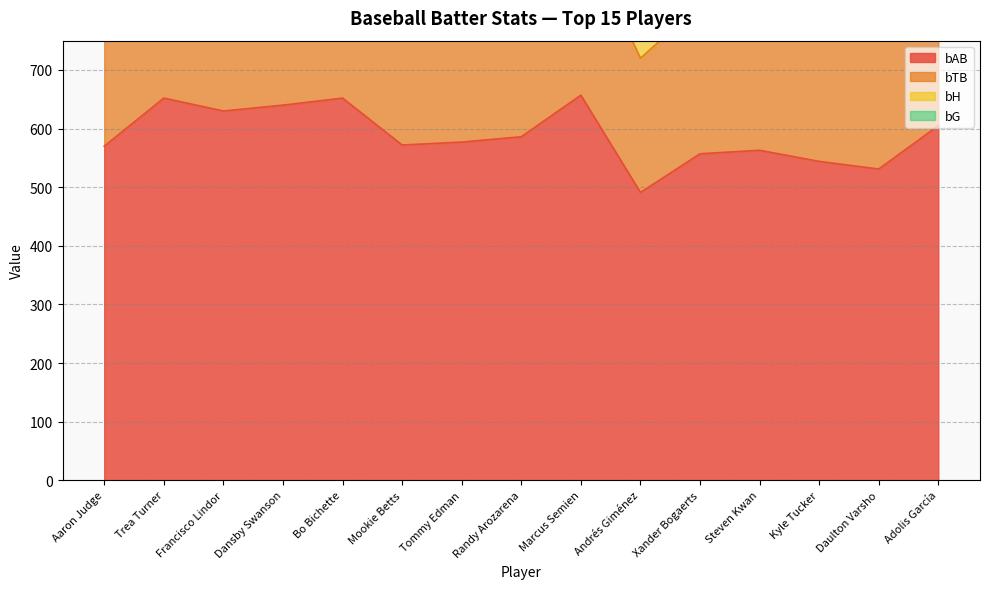

What position from the left is Steven Kwan?

12